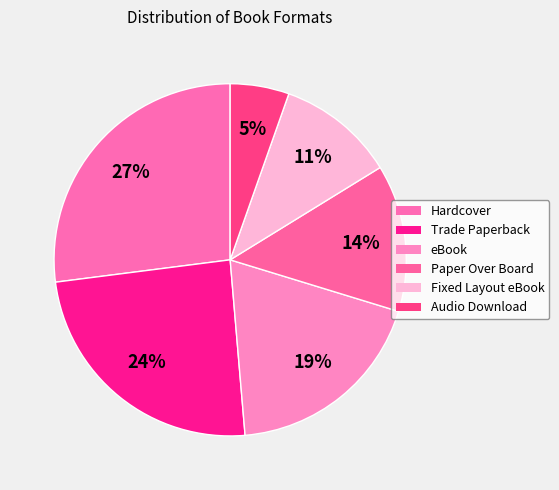

How many segments does this pie chart have?

6